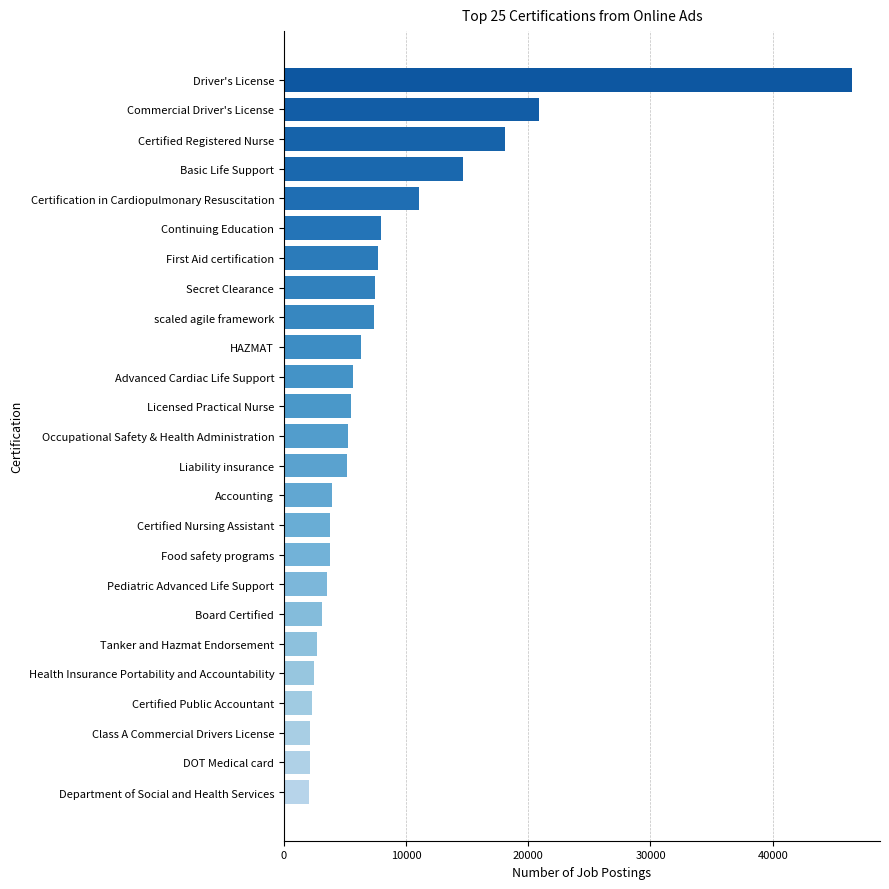

At which label is the value closest to 24271?

Commercial Driver's License